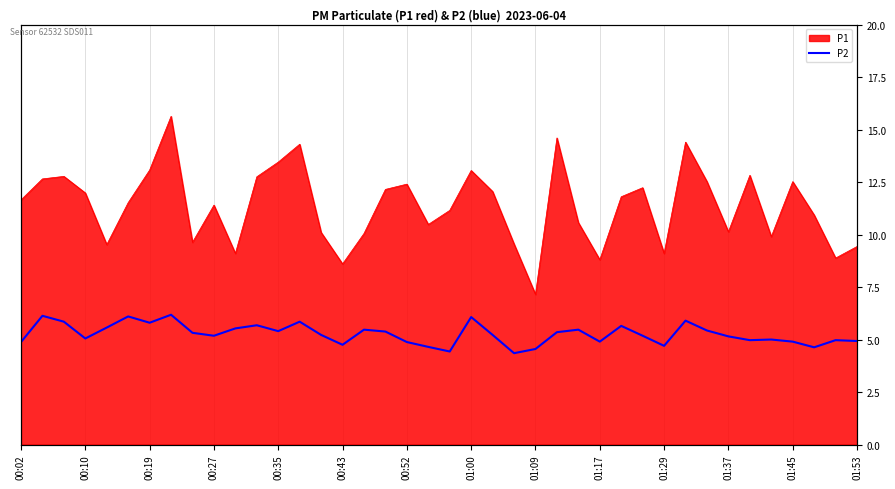

The value at 22 is 5.2. True or false?

True